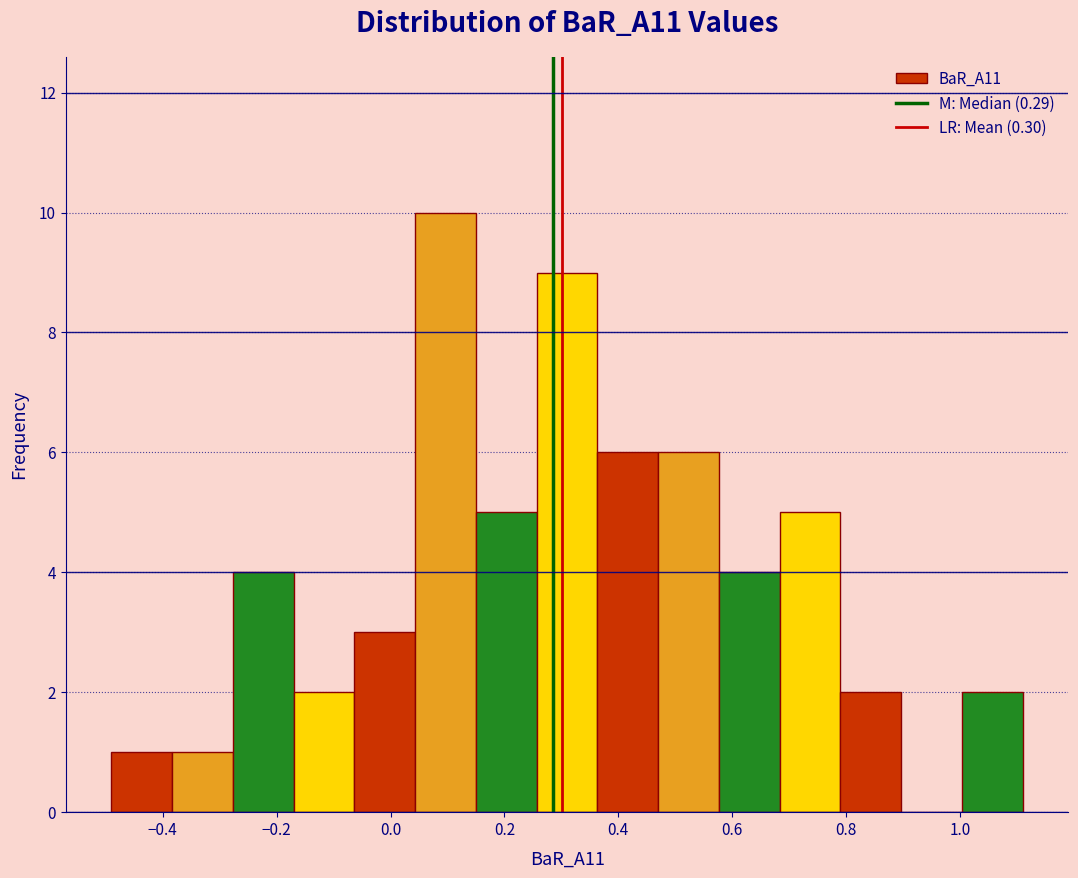

Over which range of the x-axis is the bar tallest?

0.04 to 0.16